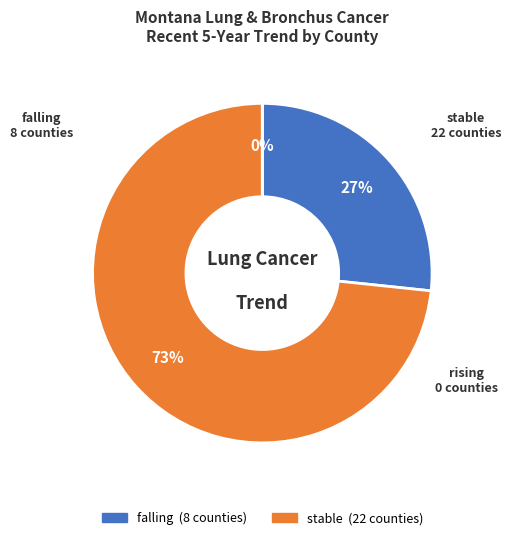

What percentage is the stable slice, to the nearest percent?

73%